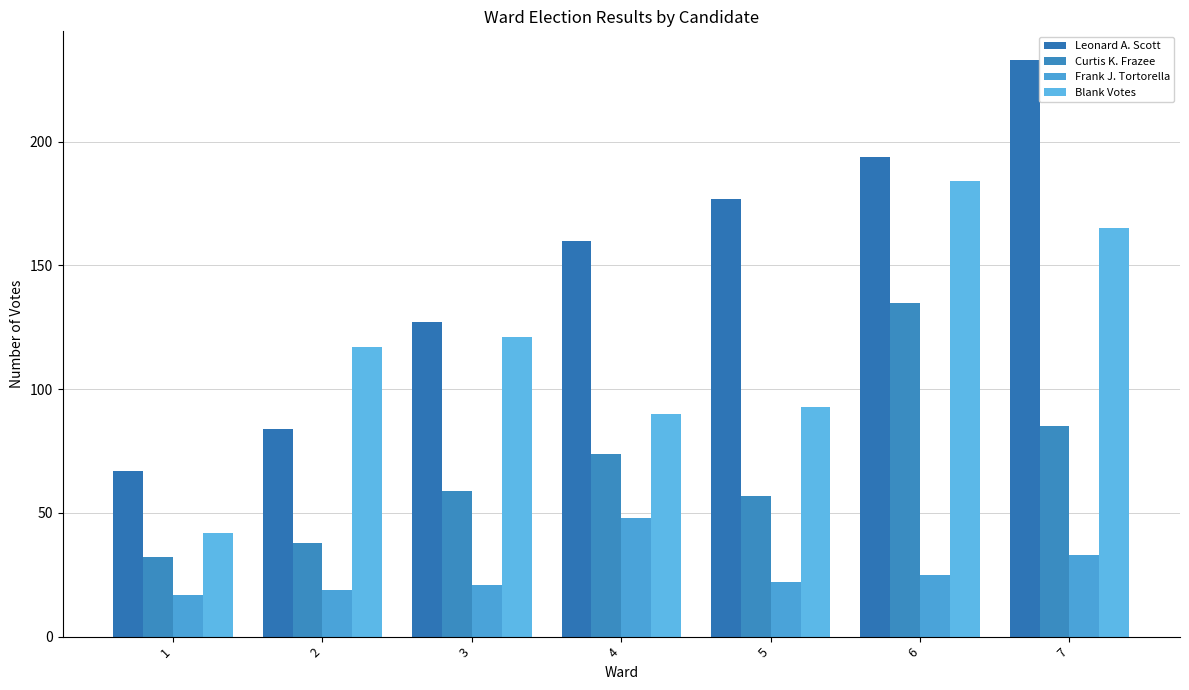

True or false: Blank Votes has a value of 117 at 2.

True